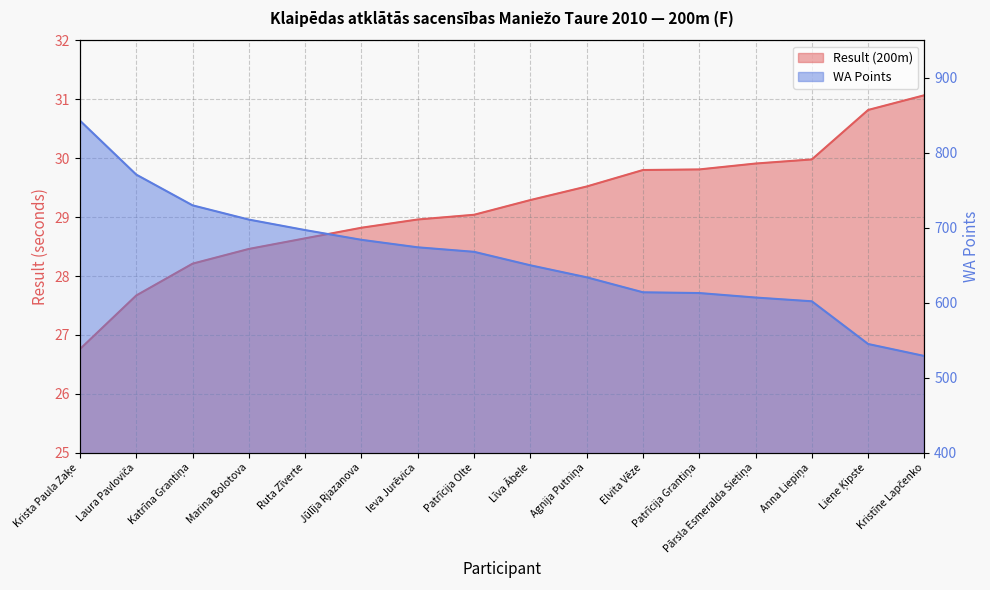

What are all the series names shown in the legend?

Result (200m), WA Points